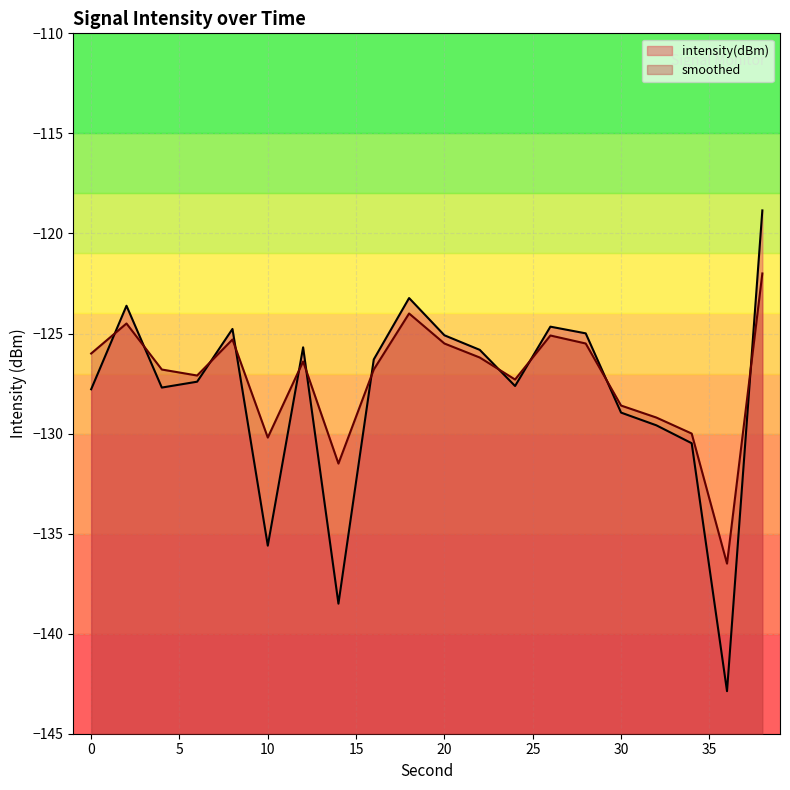

At which category does the chart reach its minimum across all series?

36